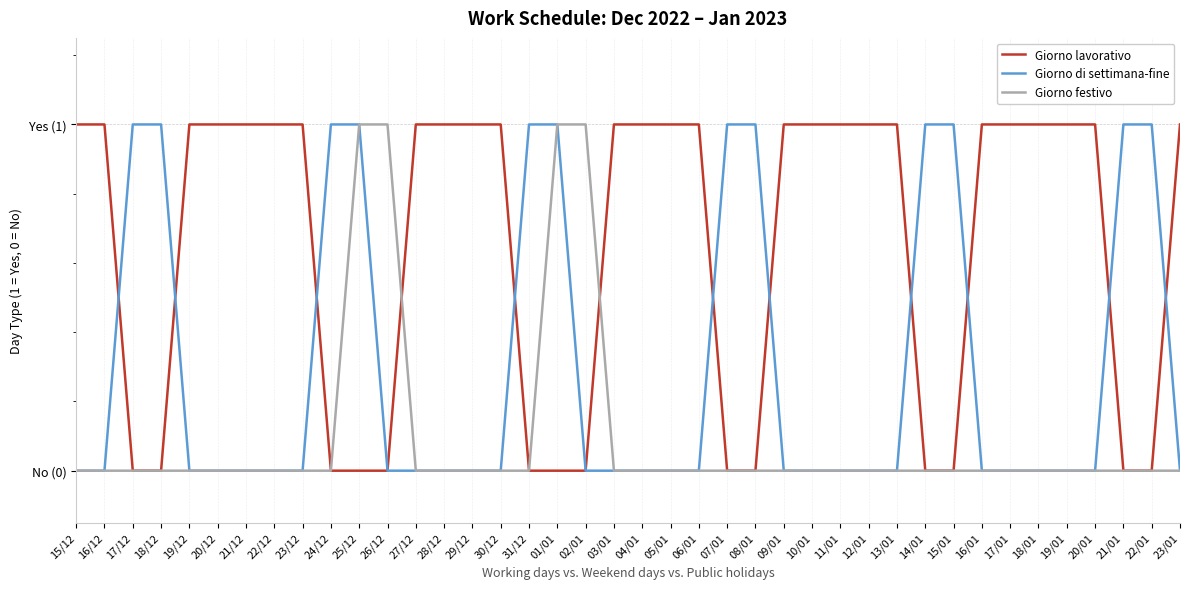

Which series has the largest total across all categories?

Giorno lavorativo